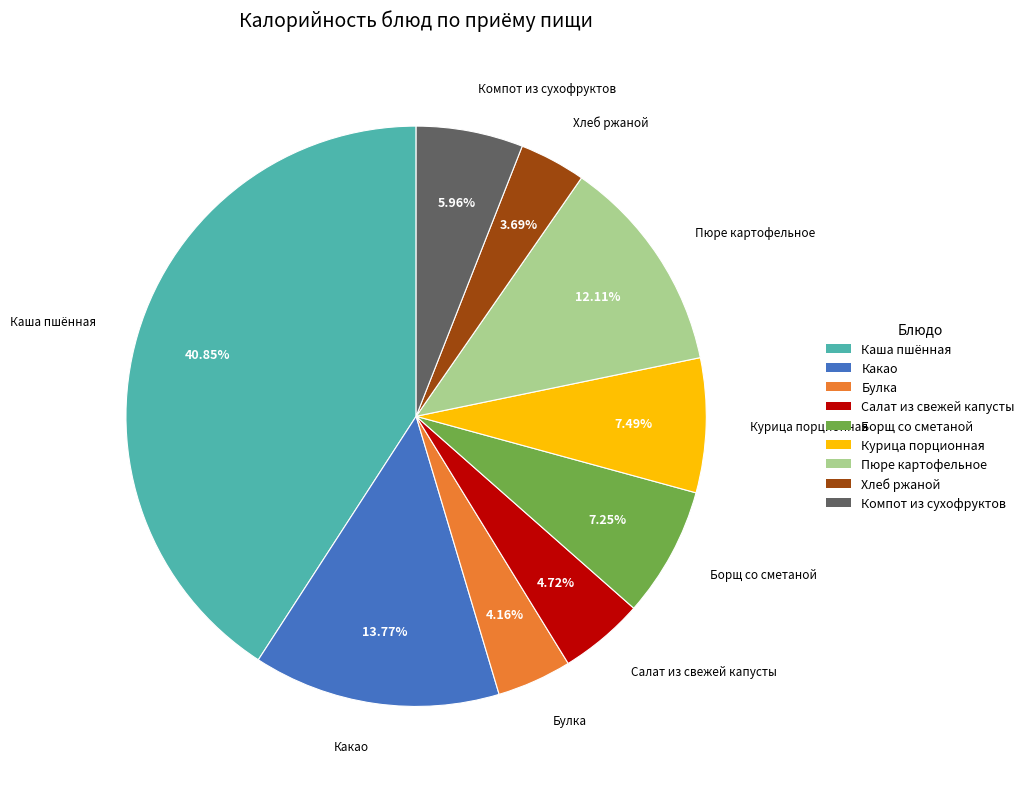

To the nearest percent, what is the difference between the largest and smallest slice percentages?

37%